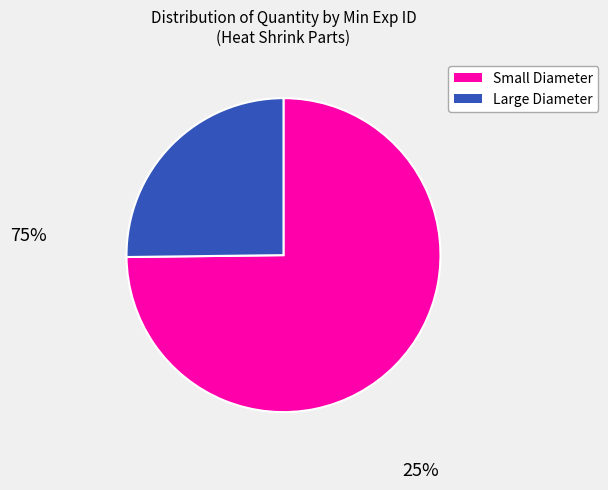

Which slice represents more than half of the pie?

Small Diameter